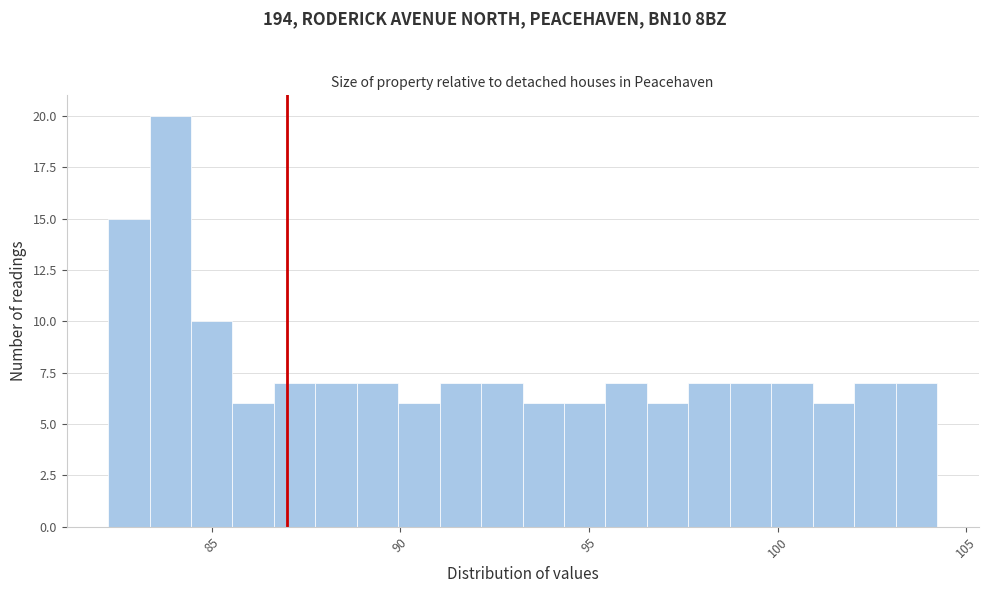

Read against the x-axis, roughly where is the centre of the tallest bar?

84.0